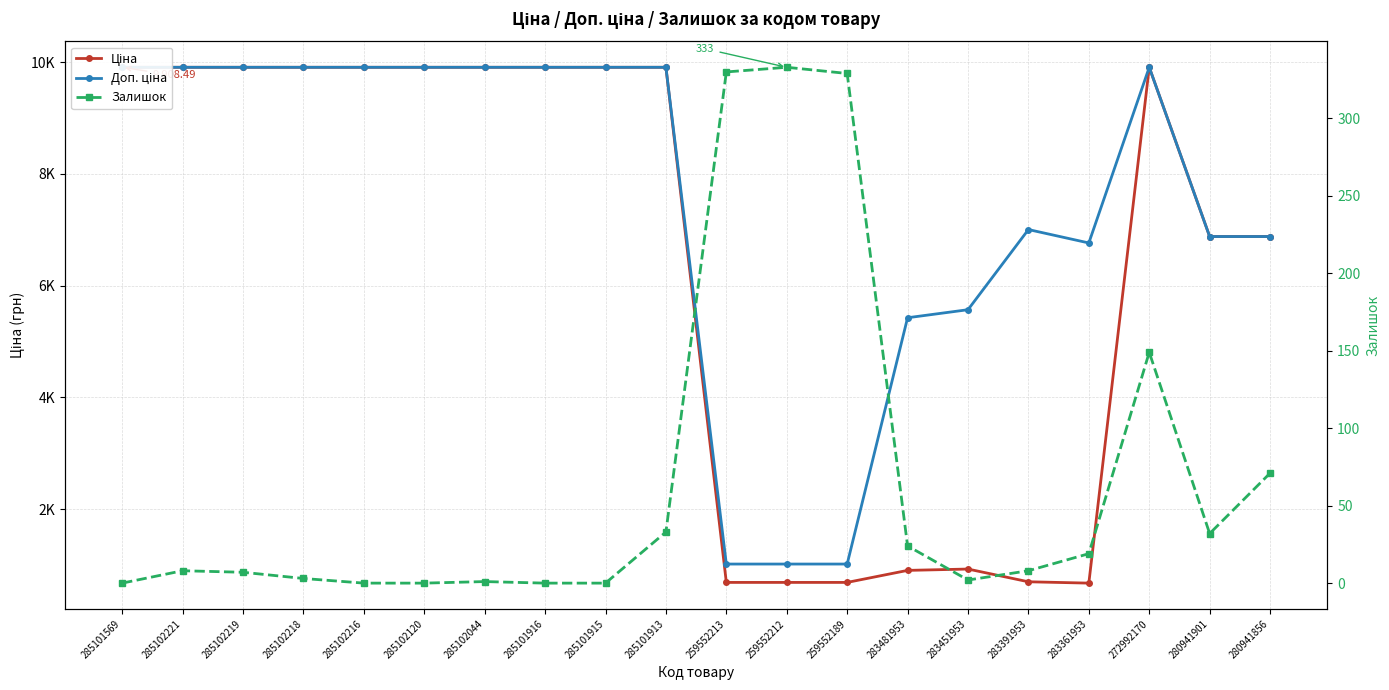

What is the maximum value for Залишок?

333.0